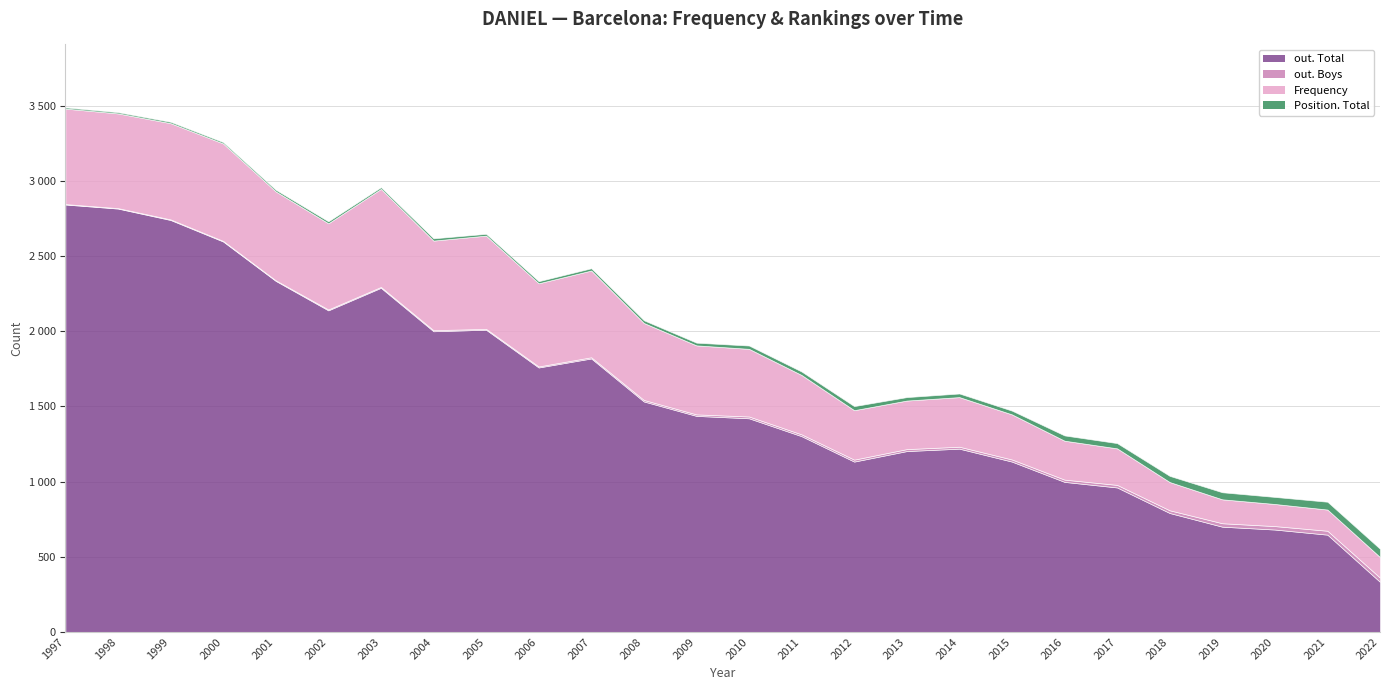

What is the total value across all series at 2012?

1502